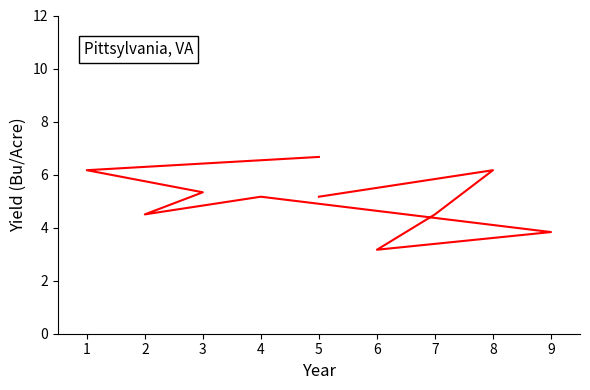

How many values exceed 5?

6